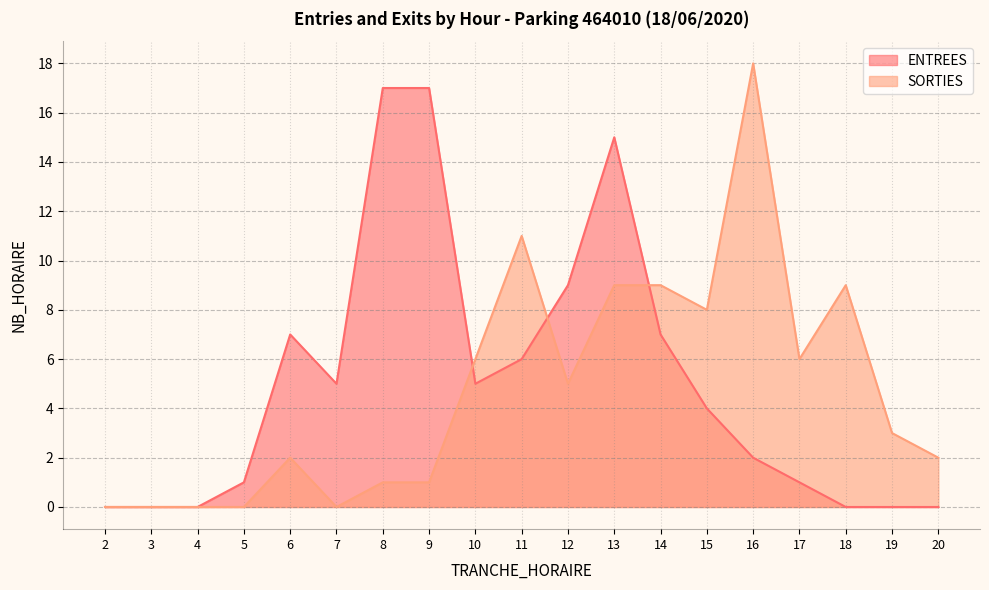

At which category does the chart reach its peak across all series?

16